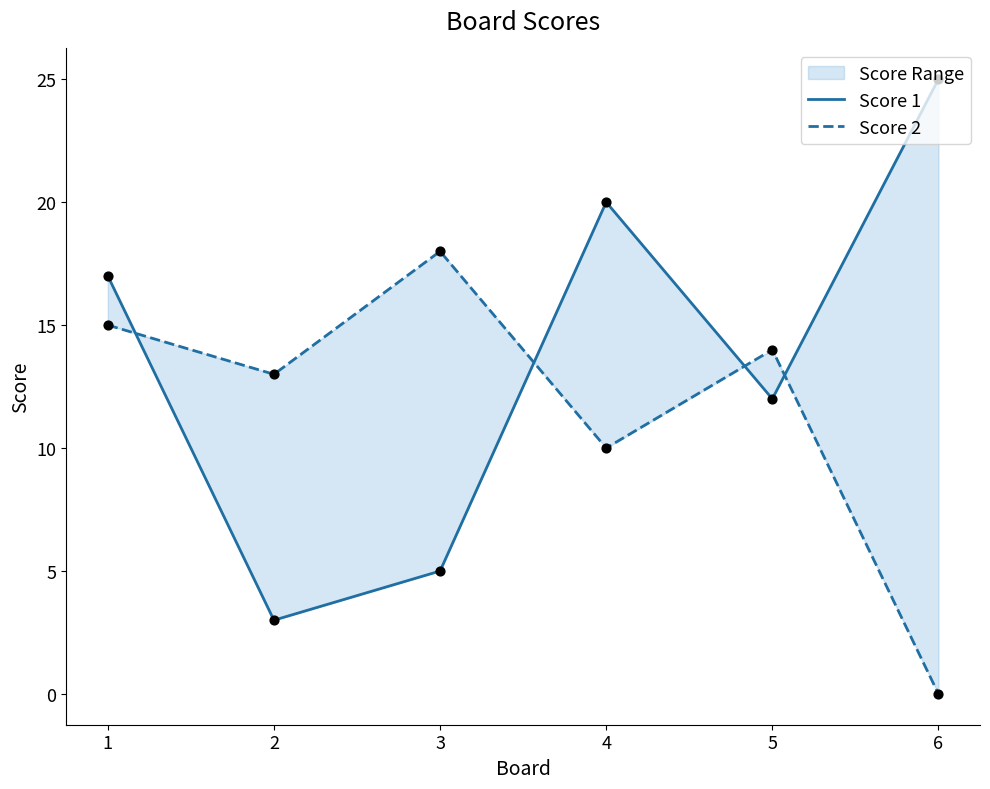

Which series reaches the minimum Y coordinate?

Score 2